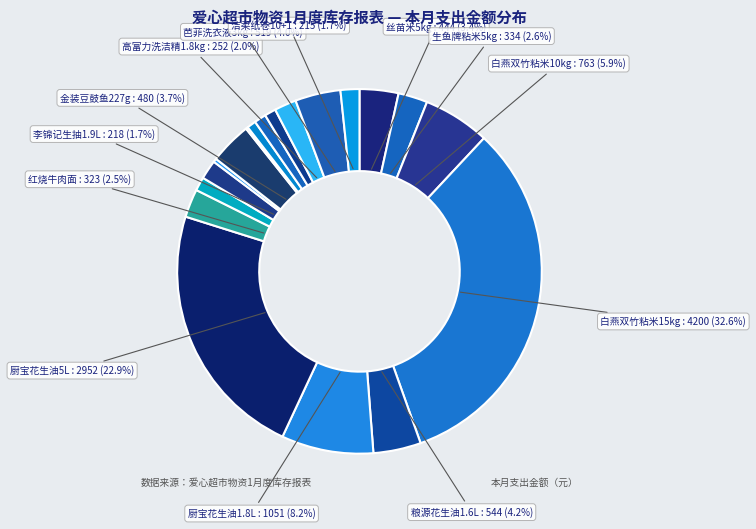

Rank the categories by value from highest to lowest.

白燕双竹粘米15kg, 厨宝花生油5L, 厨宝花生油1.8L, 白燕双竹粘米10kg, 粮源花生油1.6L, 芭菲洗衣液3kg, 金装豆鼓鱼227g, 丝苗米5kg, 生鱼牌粘米5kg, 红烧牛肉面, 高富力洗洁精1.8kg, 李锦记生抽1.9L, 洁柔纸卷10+1, 寿星虾仁面, 太古砂糖454g, 立白洗衣粉1.8kg, 嘉丰蜜枣300g, 粤盐500g, 白腐乳300g